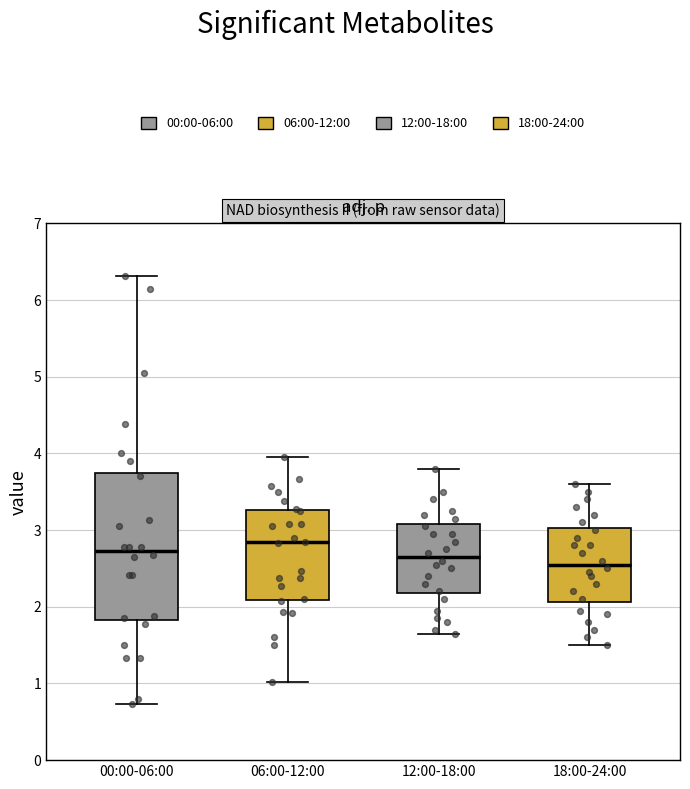

Reading left to right, read every box against the y-axis: the position of its median line, the range the box covers, and the ends of its whiskers. The values are not printed on the chart, so give them approximately, as read against the axis.

00:00-06:00: median 2.7, box 1.8 to 3.8, whiskers 0.7 to 6.3
06:00-12:00: median 2.8, box 2.1 to 3.3, whiskers 1.0 to 4.0
12:00-18:00: median 2.7, box 2.2 to 3.1, whiskers 1.7 to 3.8
18:00-24:00: median 2.6, box 2.1 to 3.0, whiskers 1.5 to 3.6